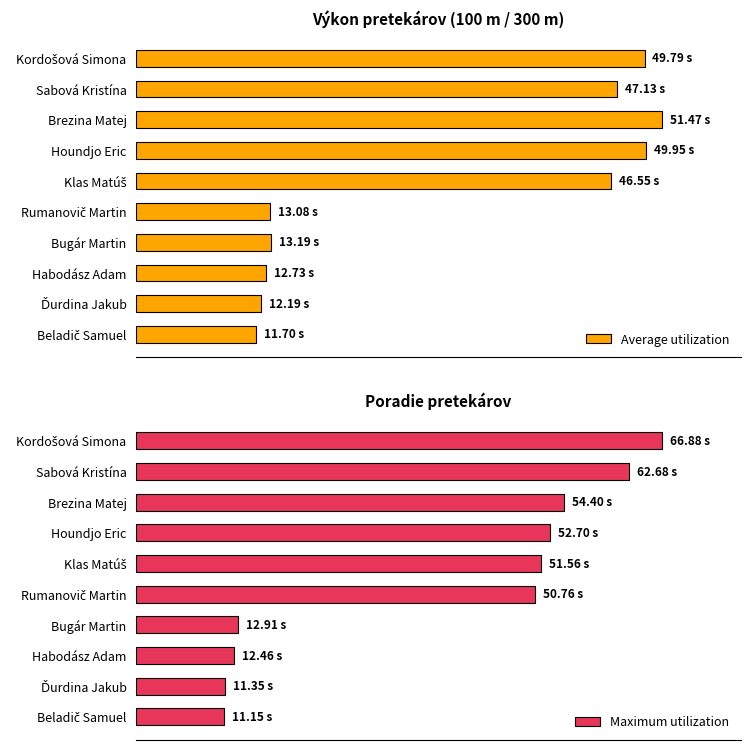

How many groups of bars are there?

10